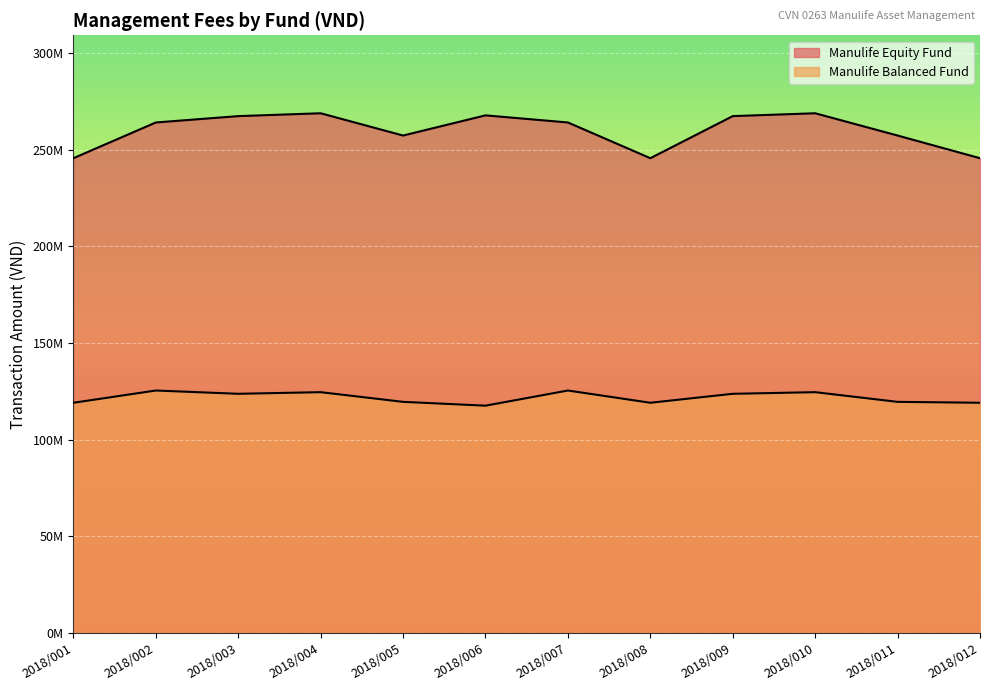

What is the value of the Manulife Balanced Fund point at the 5th from the left?

119584159